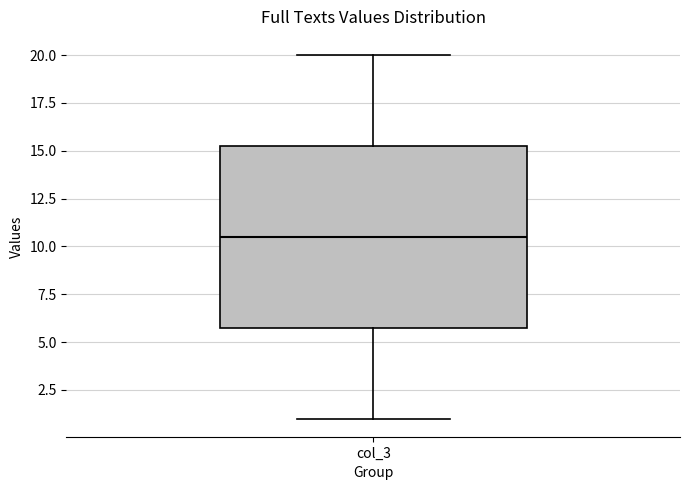

Where does the lower whisker of the box for col_3 end on the y-axis? The values are not printed on the chart, so give them approximately, as read against the axis.

1.0